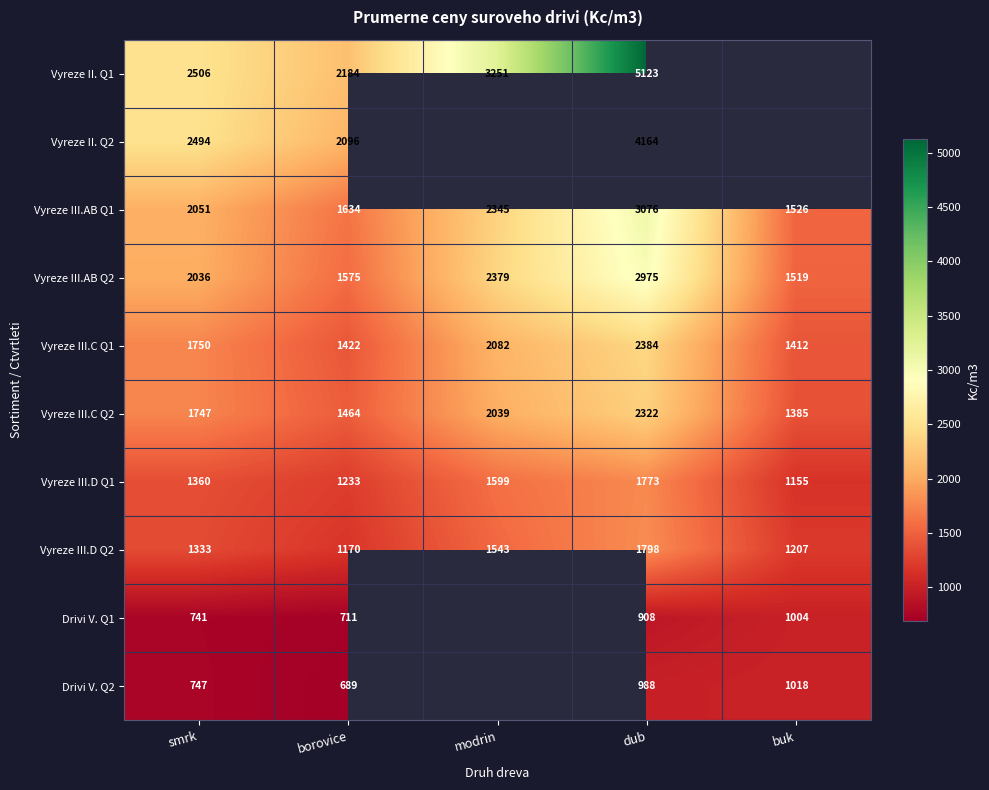

What is the sum of all Vyreze III.D Q1 values?

7120